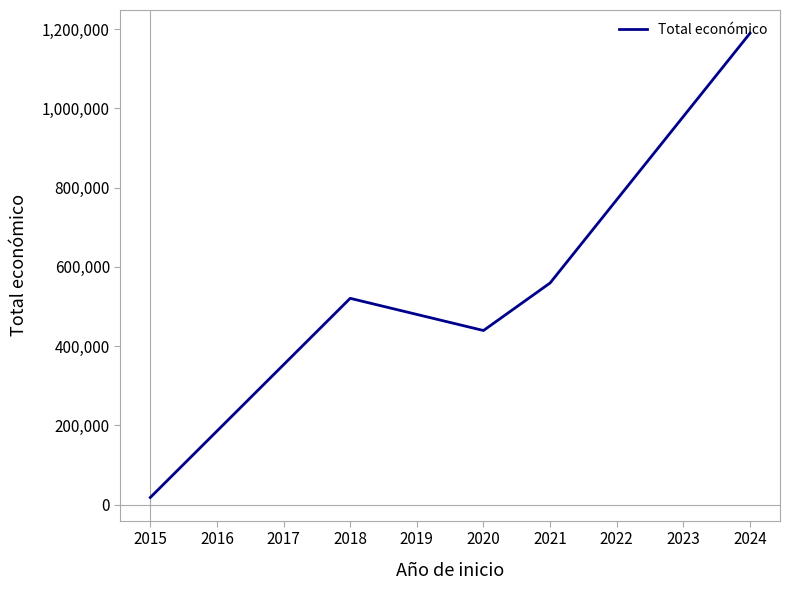

List the labels in order of value, largest first.

2024, 2021, 2018, 2020, 2015